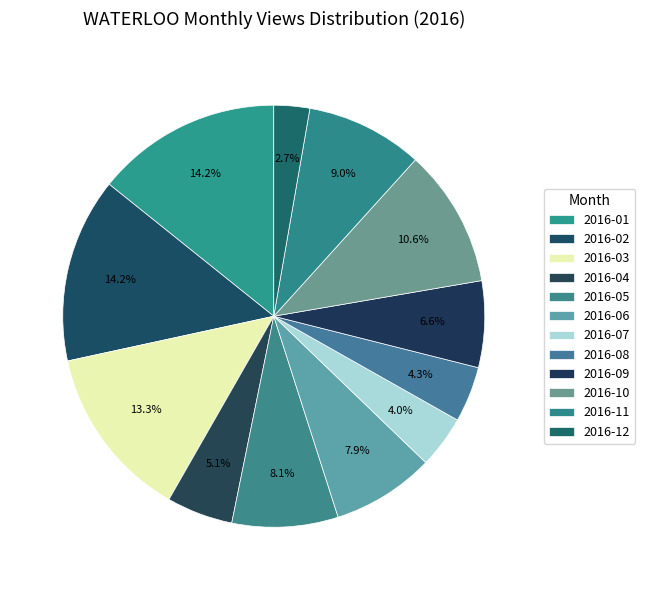

Count the number of slices in the pie.

12